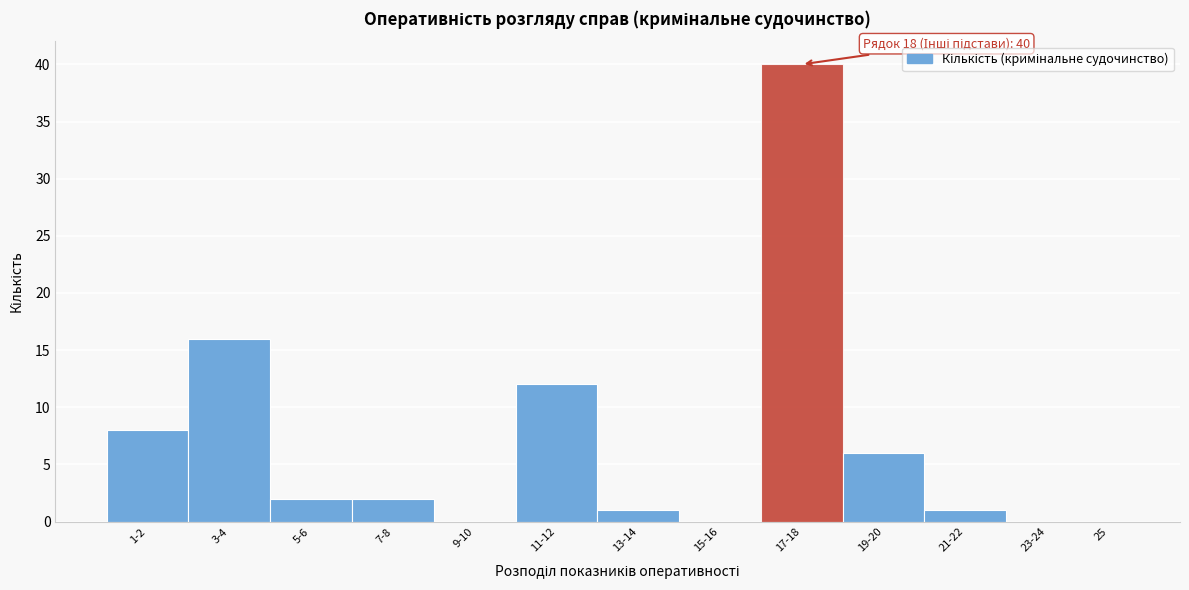

Reading left to right, list all the values displayed in this chart.

1-2=8	3-4=16	5-6=2	7-8=2	9-10=0	11-12=12	13-14=1	15-16=0	17-18=40	19-20=6	21-22=1	23-24=0	25=0